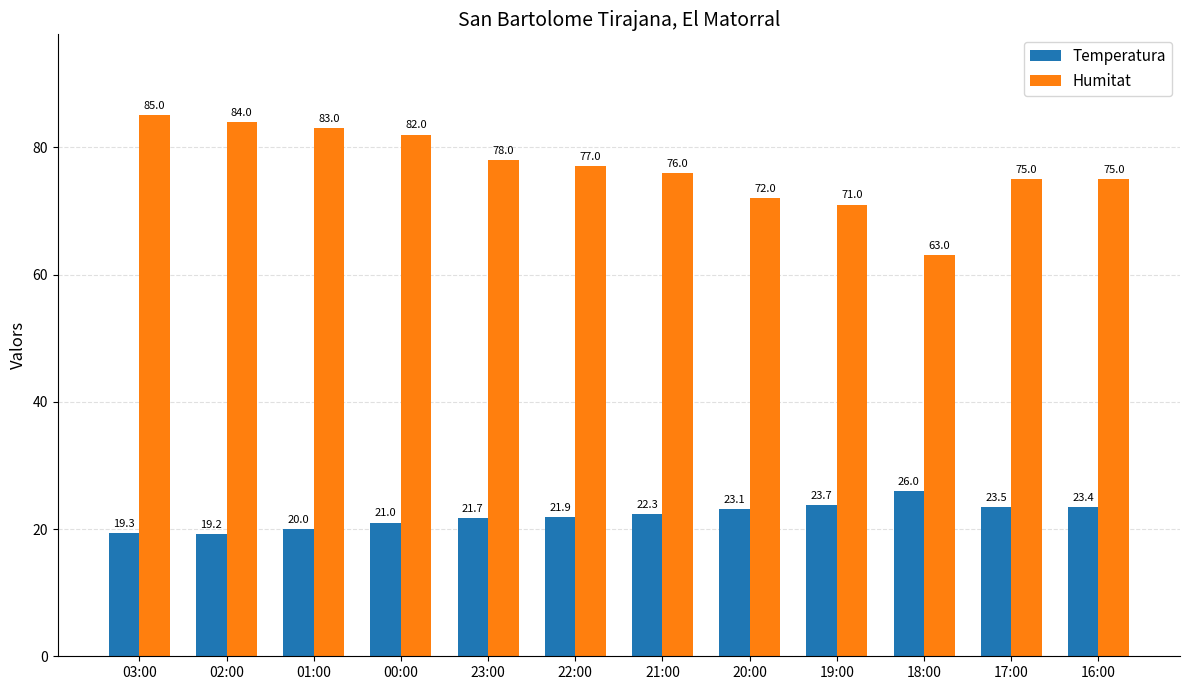

Rank the series at 20:00 from lowest to highest value.

Temperatura, Humitat